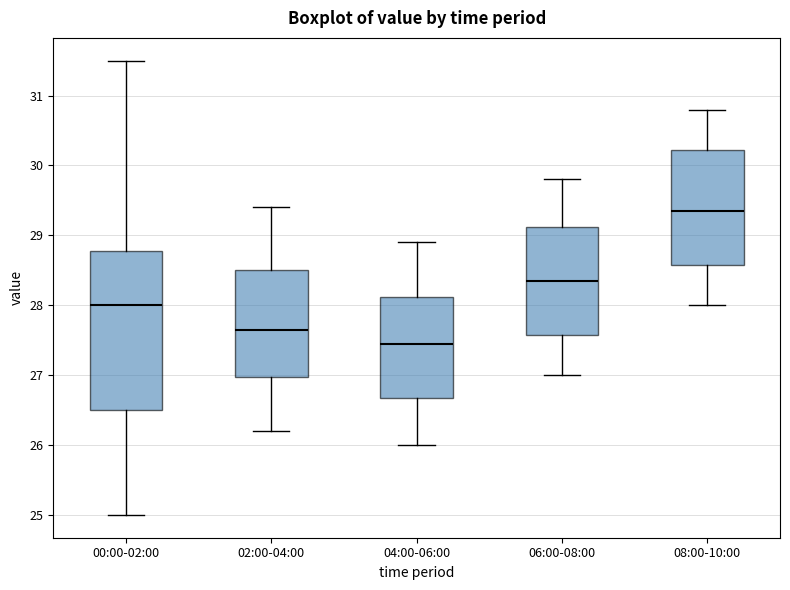

Reading left to right, transcribe this box plot: for each box, give where its median line is, the range the box spans, and where its two whiskers end, as read against the y-axis. The values are not printed on the chart, so give them approximately, as read against the axis.

00:00-02:00: median 28.0, box 26.5 to 28.8, whiskers 25.0 to 31.5
02:00-04:00: median 27.7, box 27.0 to 28.5, whiskers 26.2 to 29.4
04:00-06:00: median 27.5, box 26.7 to 28.1, whiskers 26.0 to 28.9
06:00-08:00: median 28.4, box 27.6 to 29.1, whiskers 27.0 to 29.8
08:00-10:00: median 29.4, box 28.6 to 30.2, whiskers 28.0 to 30.8